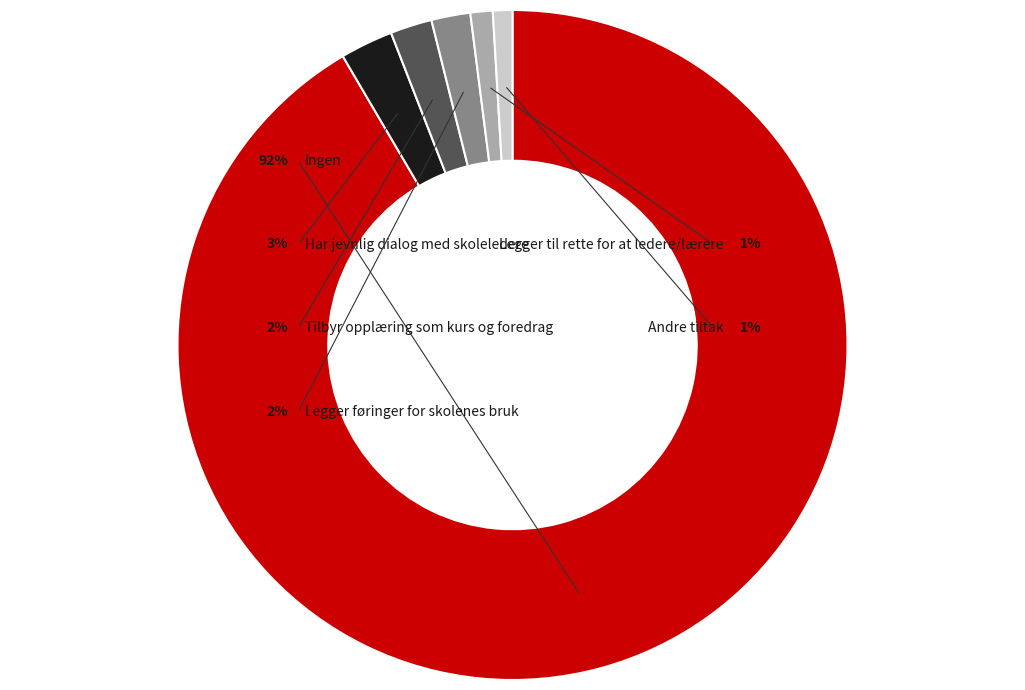

What percentage is NOT represented by Legger føringer for skolenes bruk?

98.1%